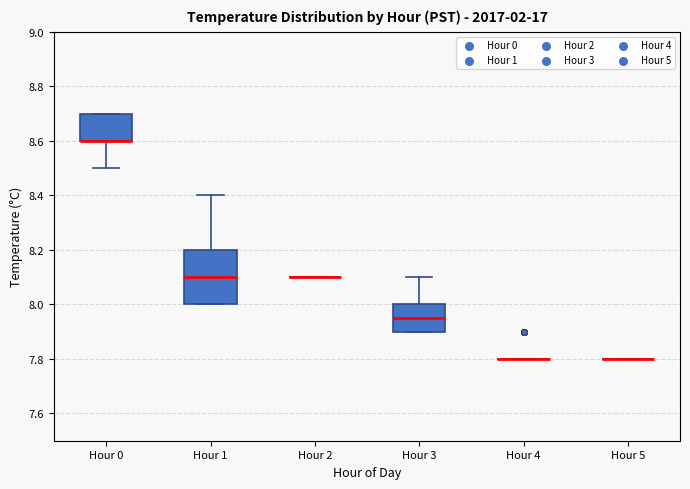

Reading left to right, transcribe this box plot: for each box, give where its median line is, the range the box spans, and where its two whiskers end, as read against the y-axis. The values are not printed on the chart, so give them approximately, as read against the axis.

Hour 0: median 8.60 (drawn on the box's lower edge), box 8.60 to 8.70, whiskers 8.50 to 8.70
Hour 1: median 8.10, box 8.00 to 8.20, whiskers 8.00 to 8.40
Hour 2: box collapsed to a line at 8.10, whiskers 8.10 to 8.10
Hour 3: median 7.96, box 7.90 to 8.00, whiskers 7.90 to 8.10
Hour 4: box collapsed to a line at 7.80, whiskers 7.80 to 7.80
Hour 5: box collapsed to a line at 7.80, whiskers 7.80 to 7.80